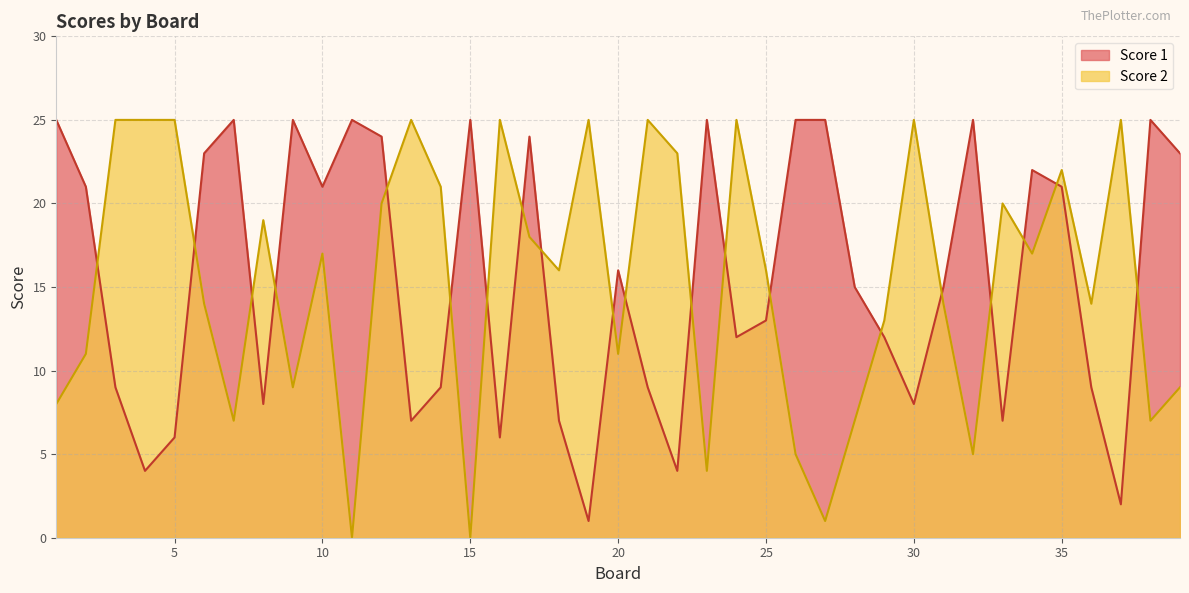

In Score 2, how many points are higher than both neighbors (excluding endpoints)?

11